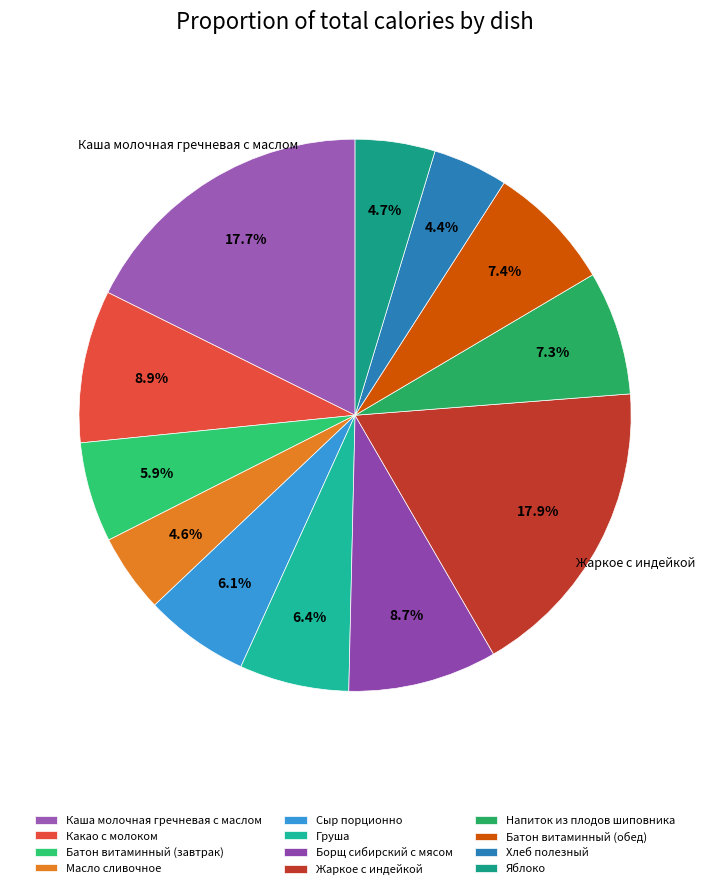

Between Батон витаминный (обед) and Яблоко, which is larger?

Батон витаминный (обед)